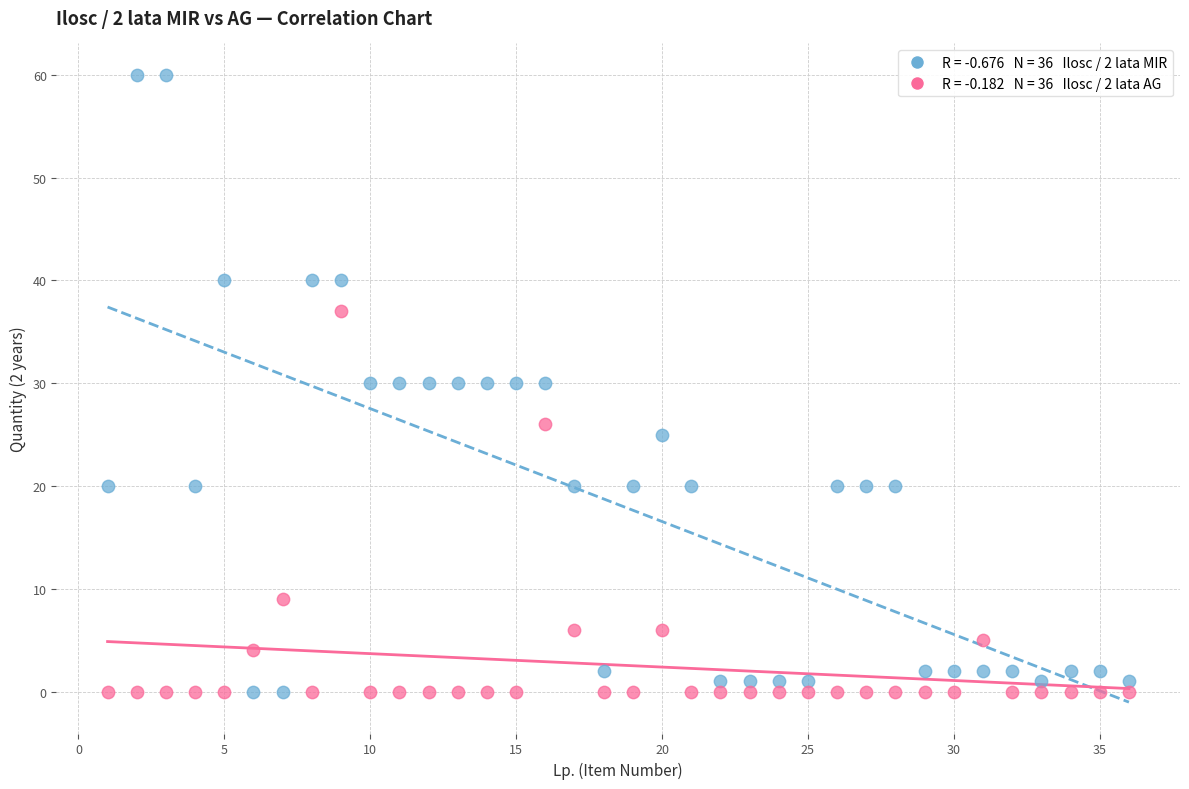

Across all data points, what is the range of X values (max minus min)?

35